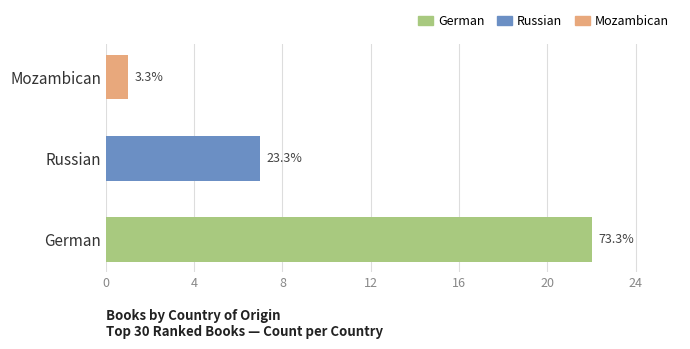

Reading right to left, list all the values displayed in this chart.

1	7	22